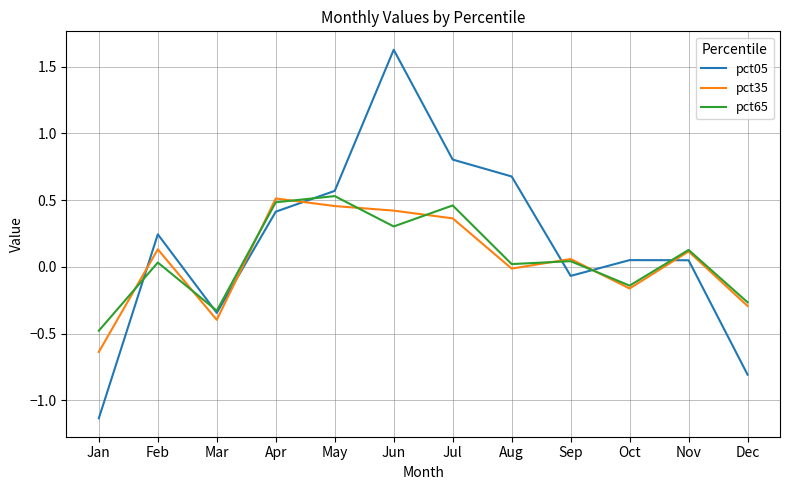

How many lines are shown in the chart?

3